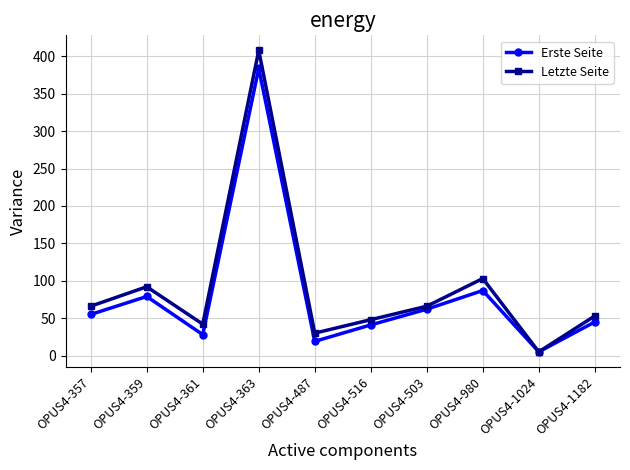

How many data points in Letzte Seite are less than 66?

5